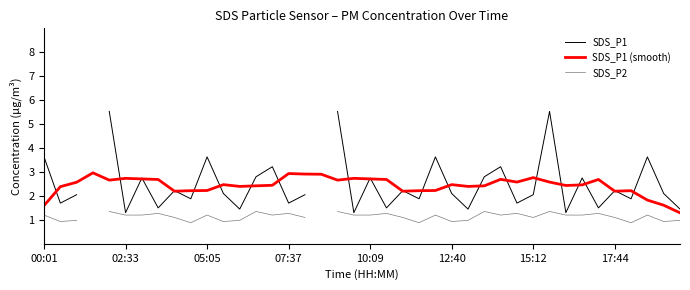

Between 21 and 26, which is larger?

21